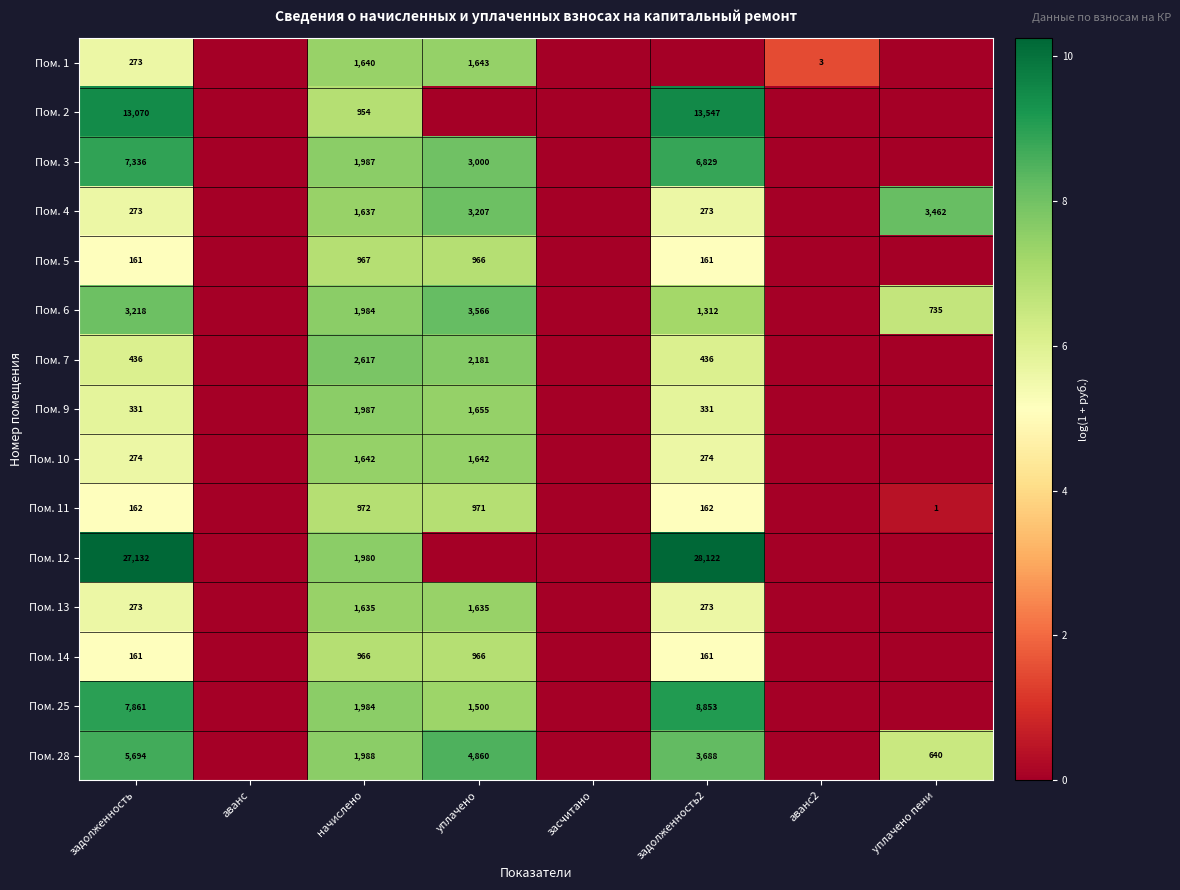

What is the difference between the highest and lowest values at начислено?

1663